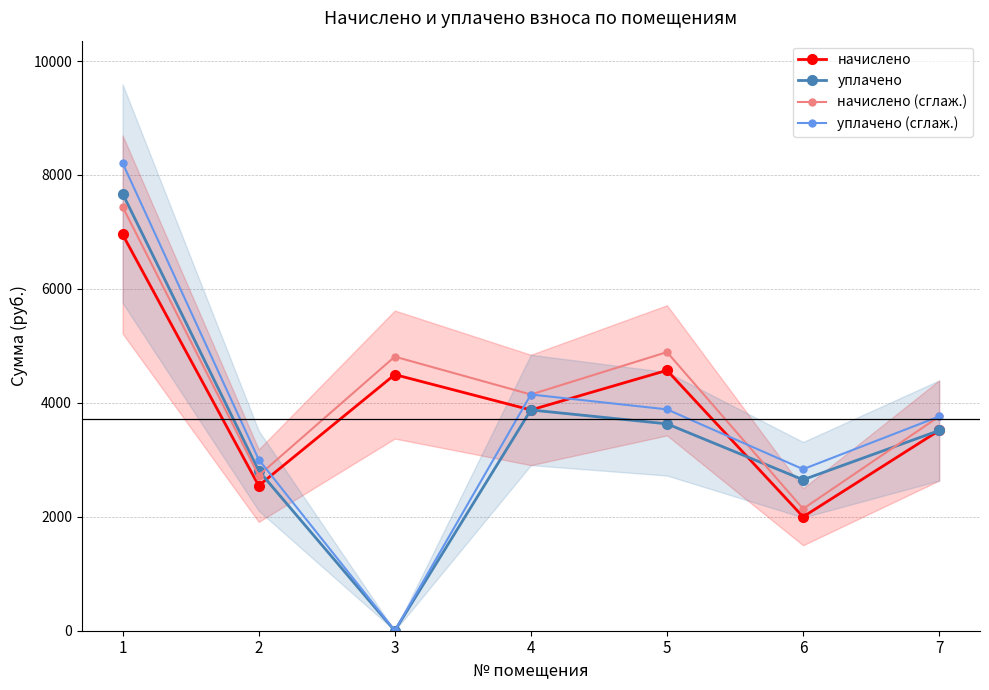

Is the value of начислено at 3 greater than the value of уплачено (сглаж.) at 6?

Yes